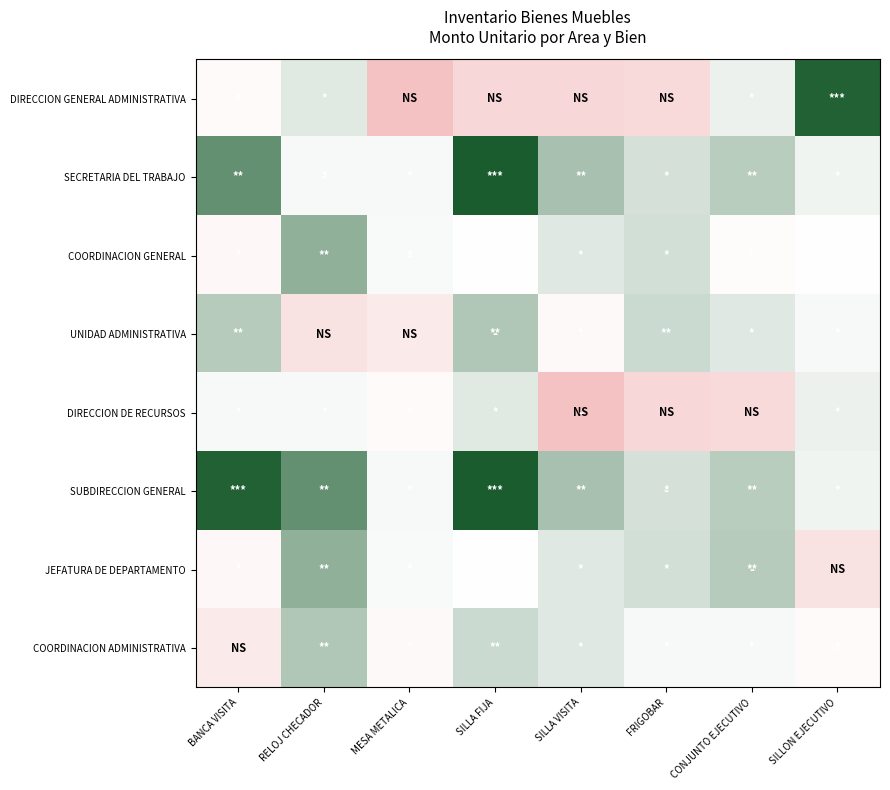

At how many categories does at least one series exceed 8?

8